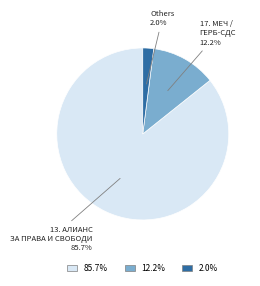

How many segments does this pie chart have?

3